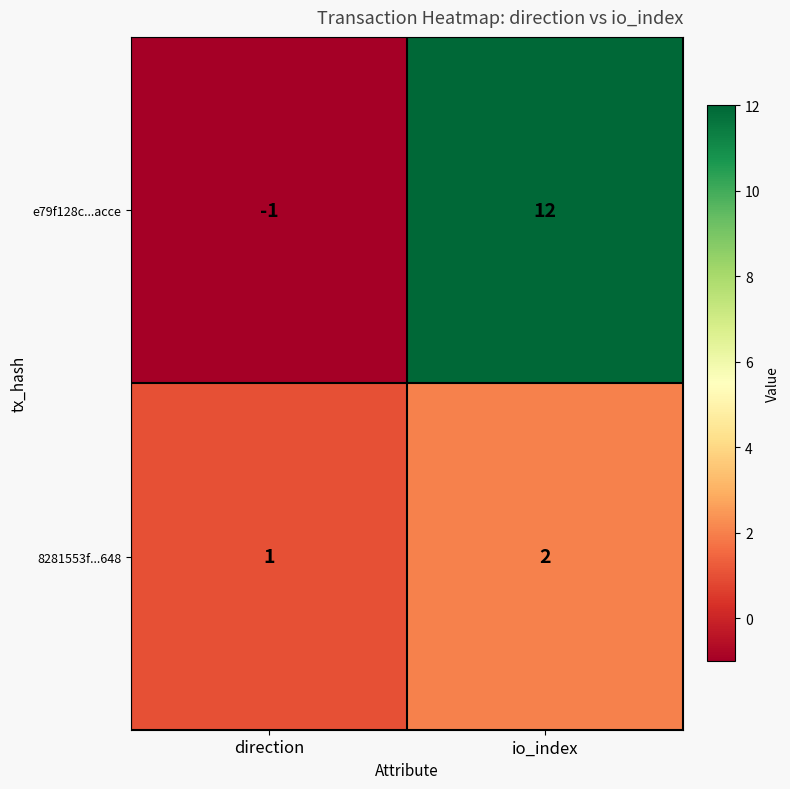

Which series has the widest spread of values?

e79f128c...acce